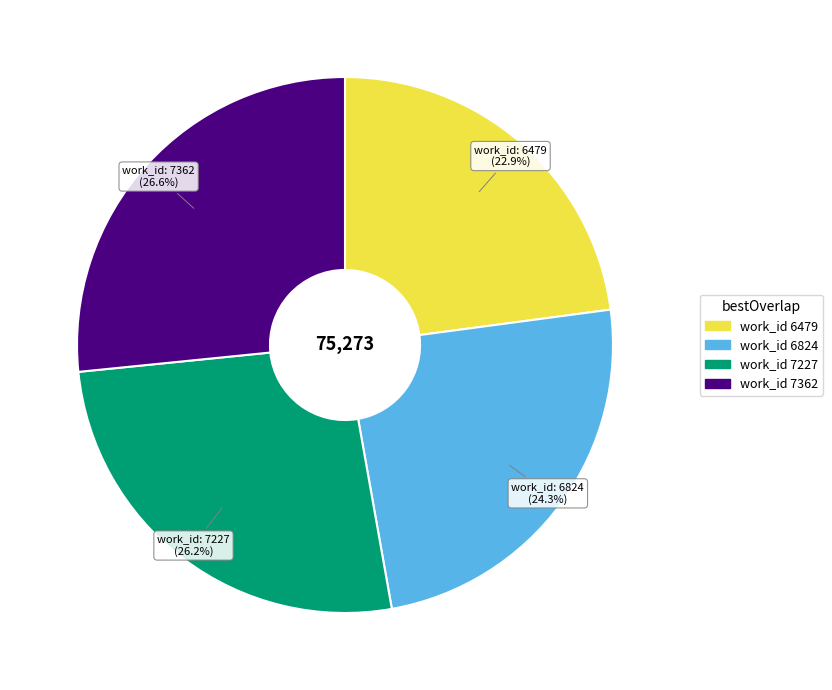

Does any single category account for the majority?

No